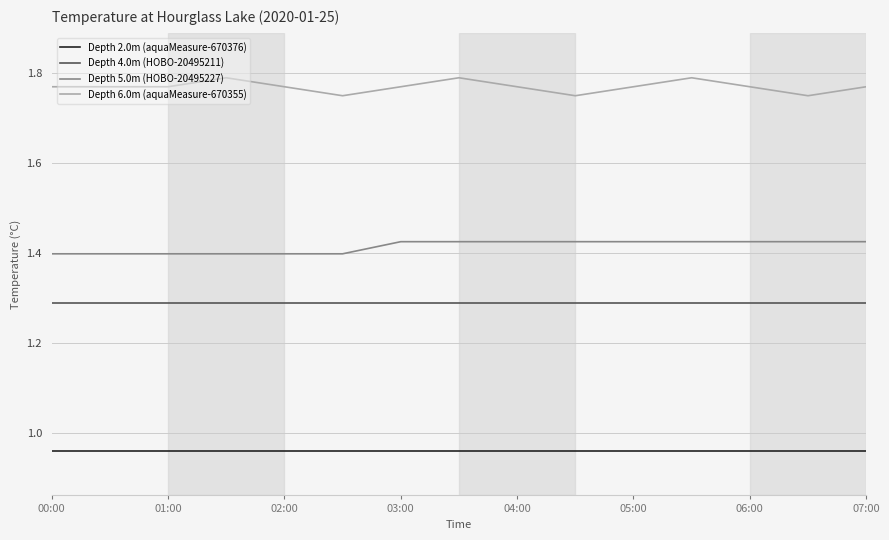

Which series has the largest total across all categories?

Depth 6.0m (aquaMeasure-670355)